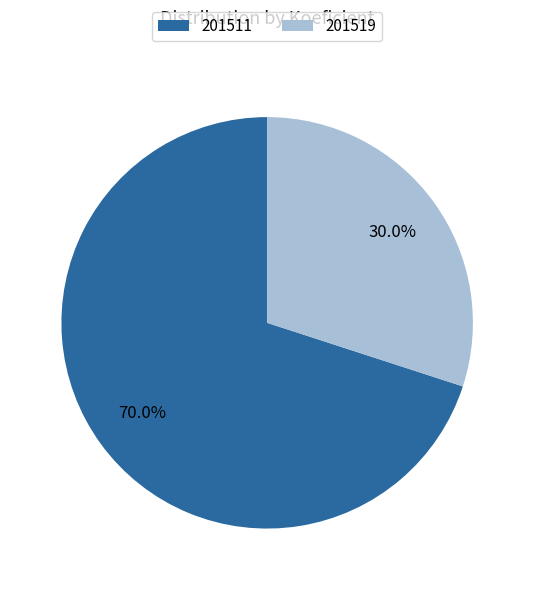

To the nearest percent, what is the combined percentage of 201511 and 201519?

100%